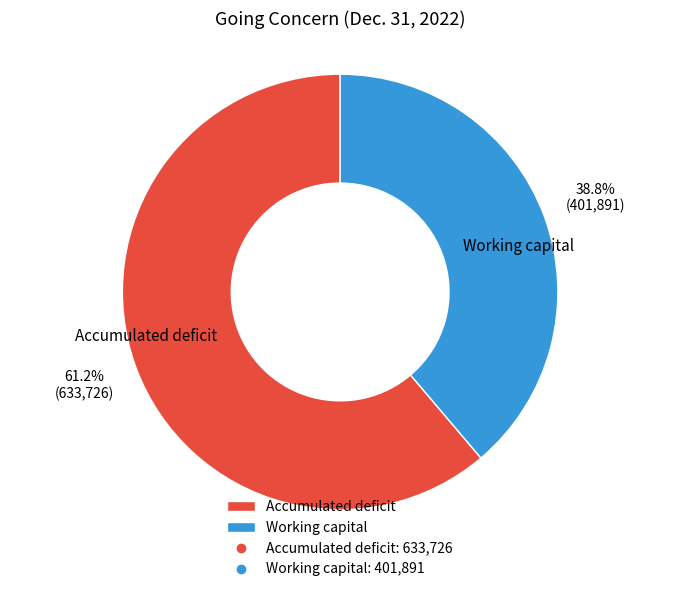

The Working capital slice represents 26% of the pie. True or false?

False